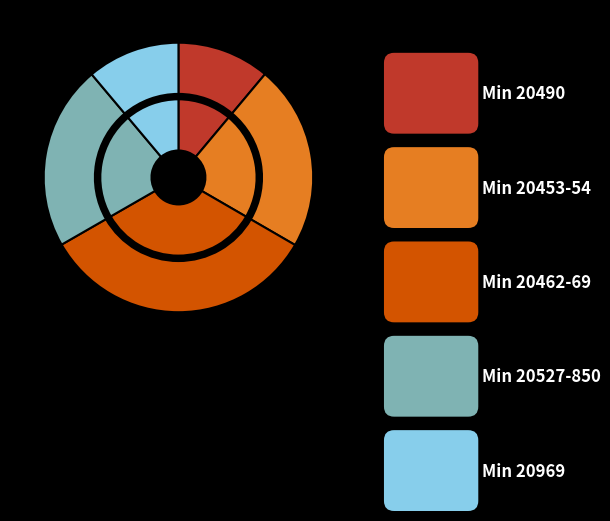

Do 20850 and 20445 together represent more than half of the pie?

No